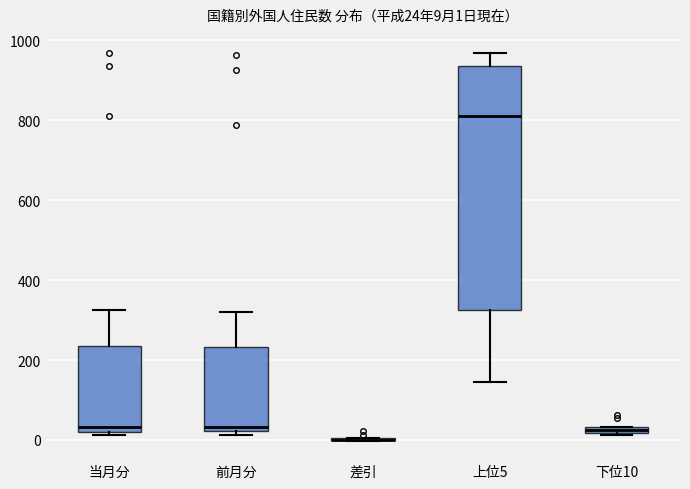

Which box is the tallest, from its lower edge to its upper edge?

上位5